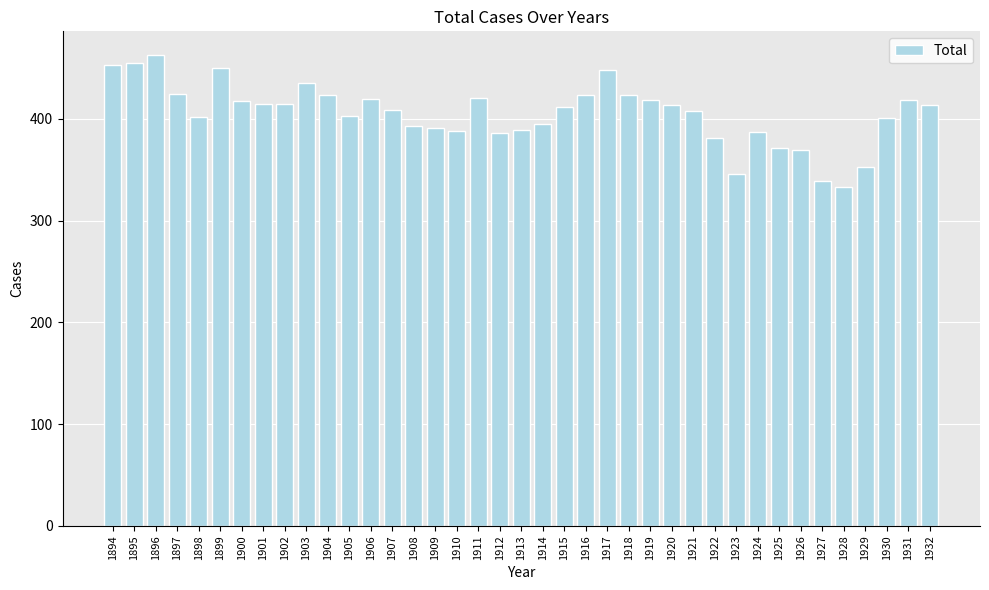

What value does the data have at 1902, to the nearest 5?

415